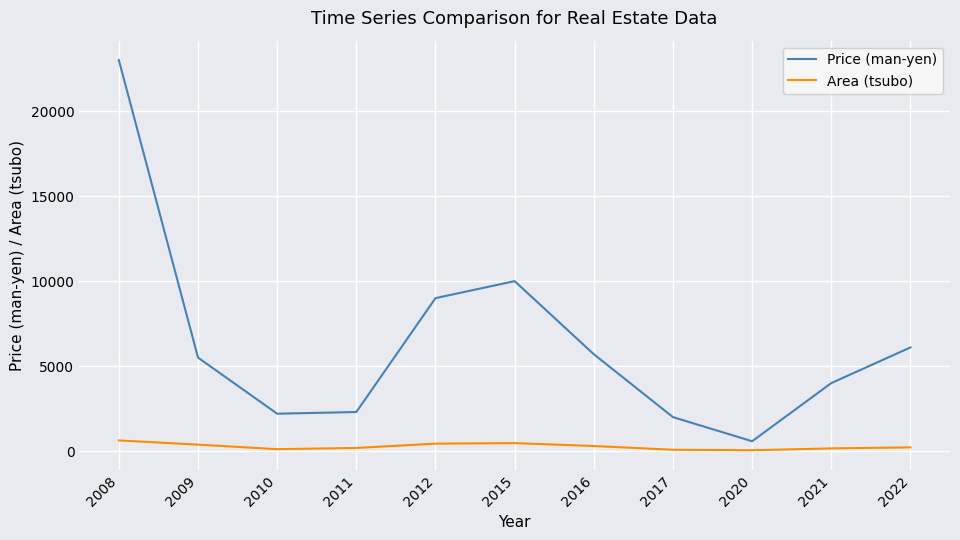

At which label is Price (man-yen) closest to 11790?

2015